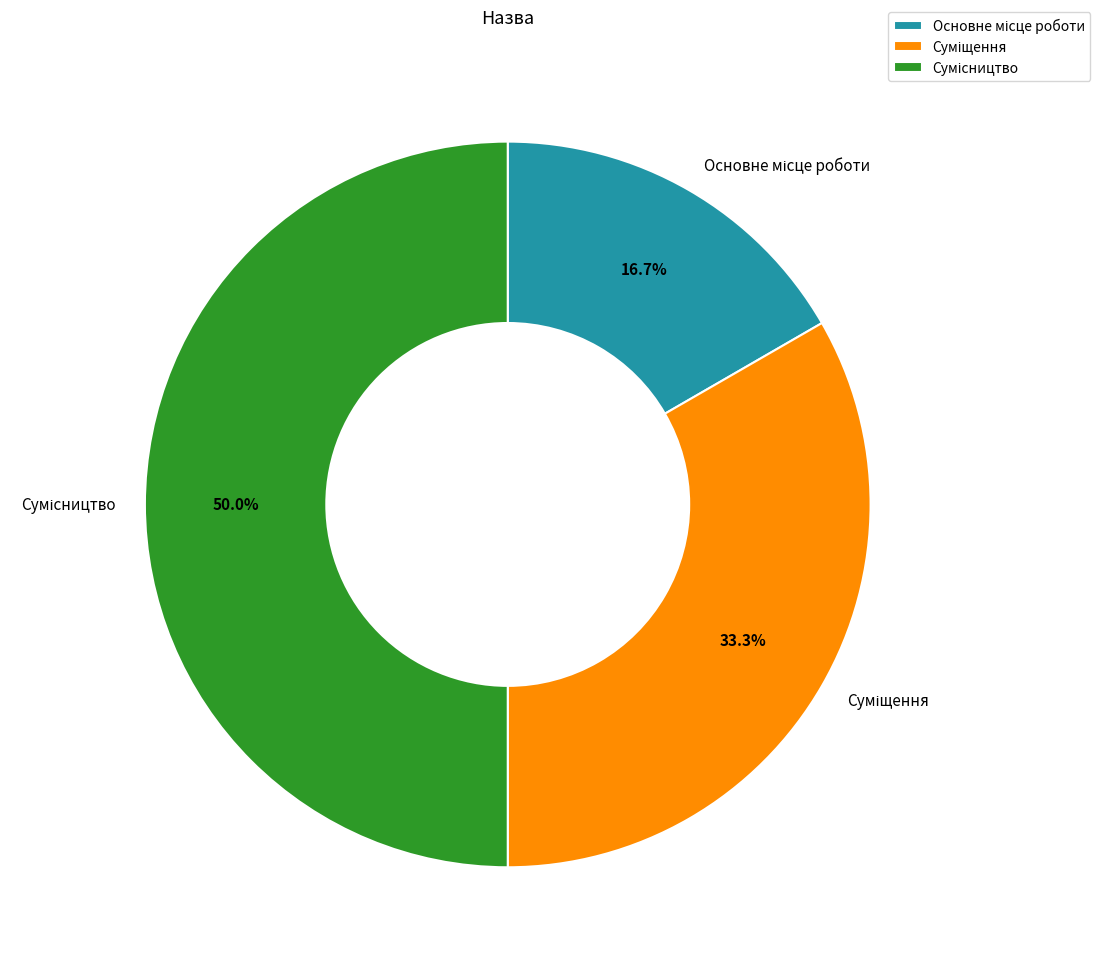

What percentage is the Суміщення slice, to the nearest percent?

33%